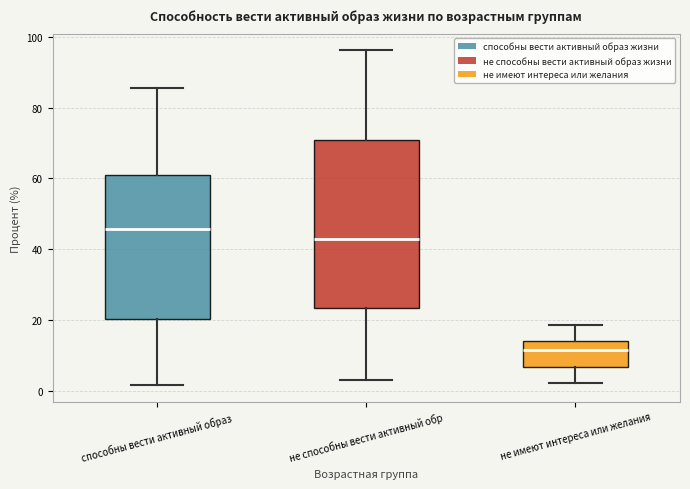

Where is the lower edge of the box for способны вести активный образ on the y-axis? The values are not printed on the chart, so give them approximately, as read against the axis.

20